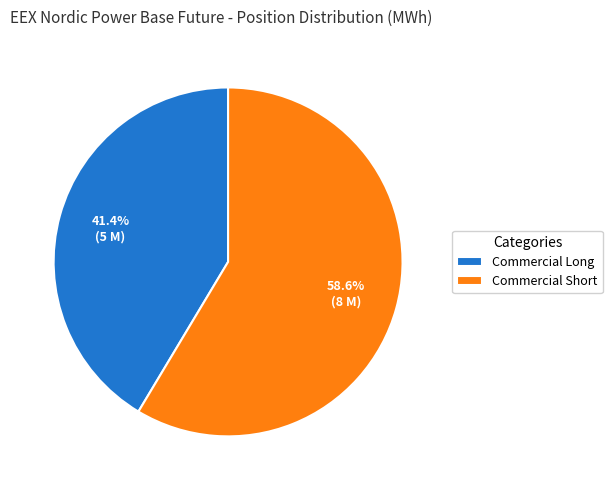

How many segments does this pie chart have?

2